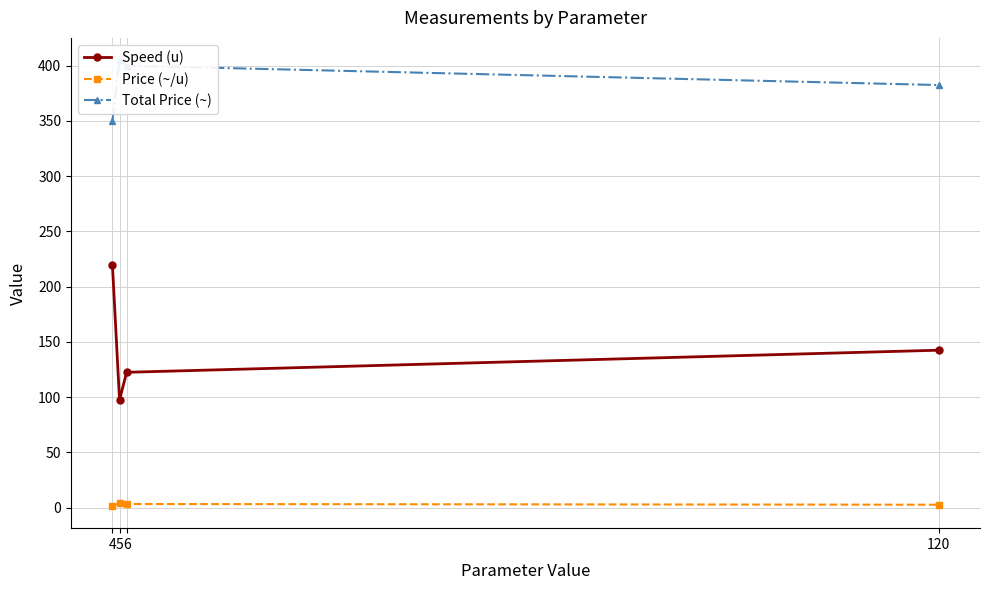

Which series has the widest spread of values?

Speed (u)